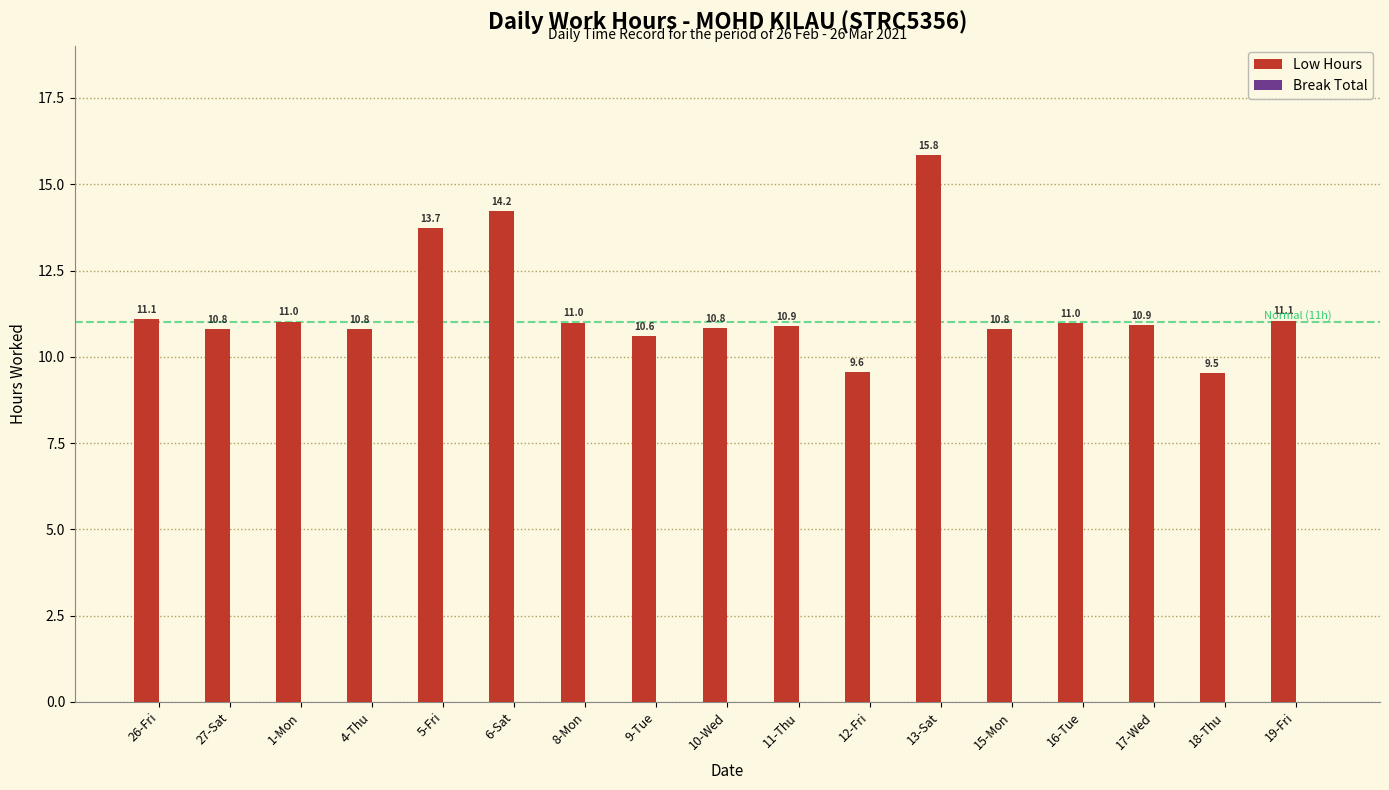

Which category has the highest value across all series?

13-Sat